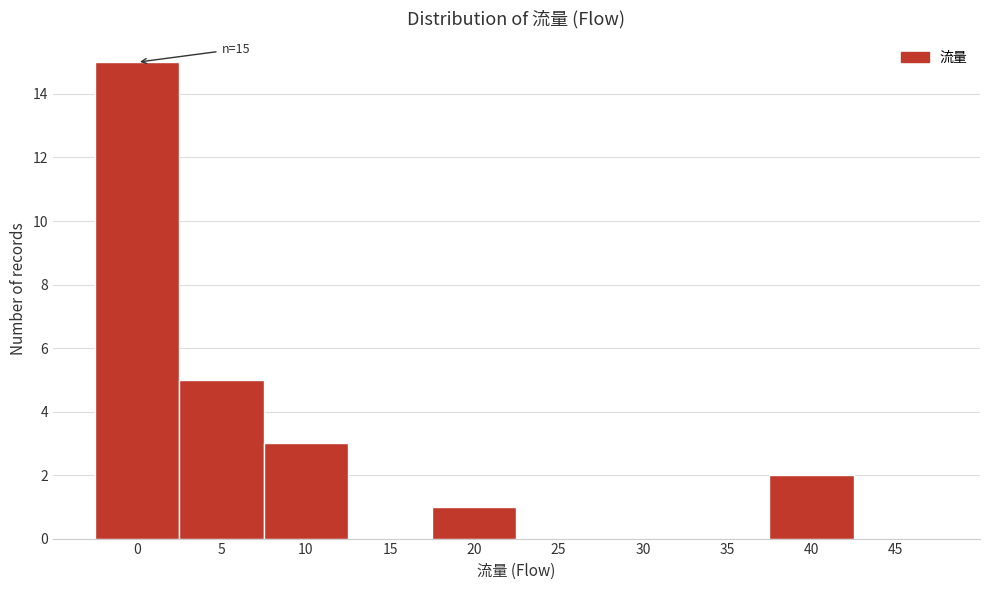

Reading right to left, what are all the values shown in this chart?

45=0	40=2	35=0	30=0	25=0	20=1	15=0	10=3	5=5	0=15